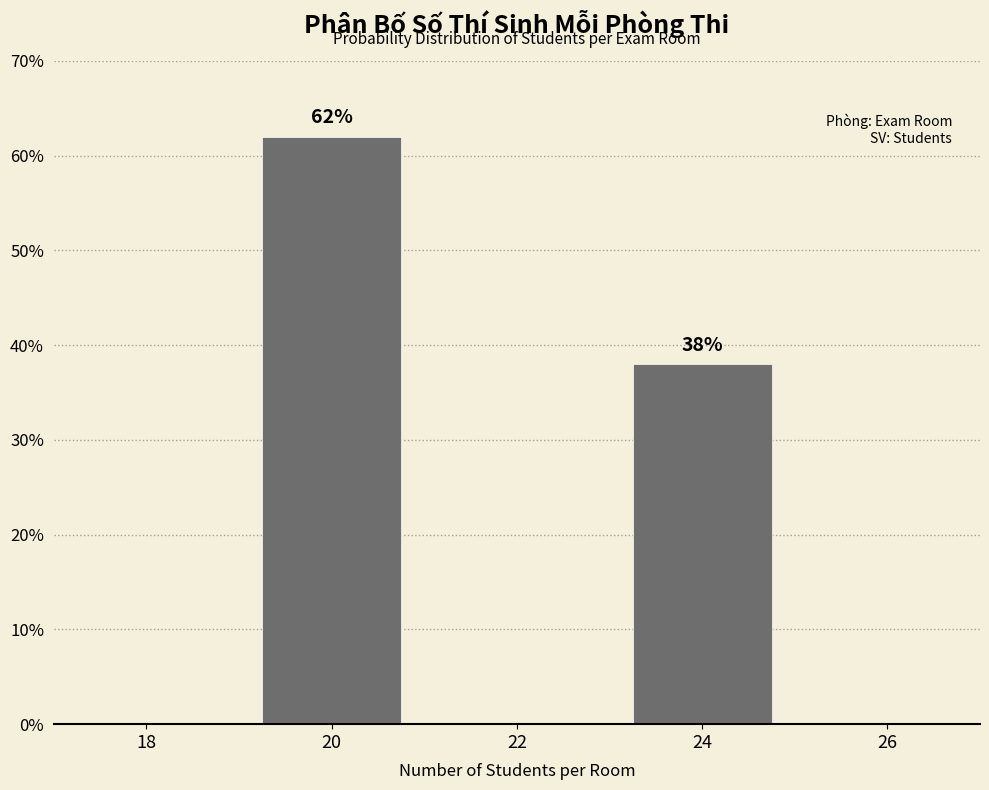

Reading left to right, transcribe all the data shown in this chart.

20=62	24=38